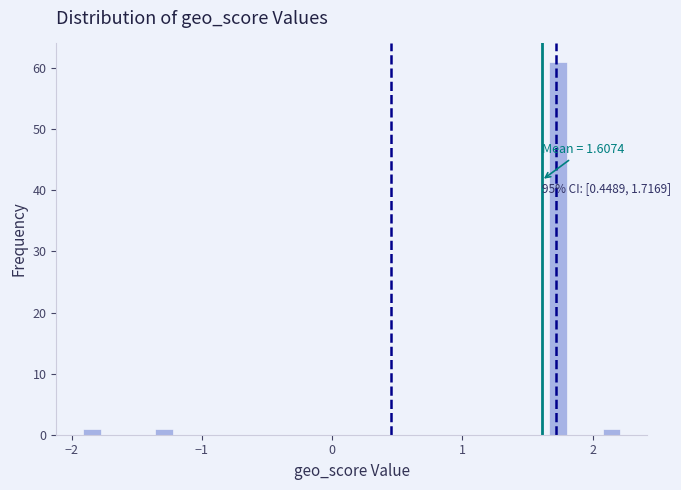

Around what value on the x-axis is the tallest bar? Give the approximate position of its centre, as read against the axis.

1.7